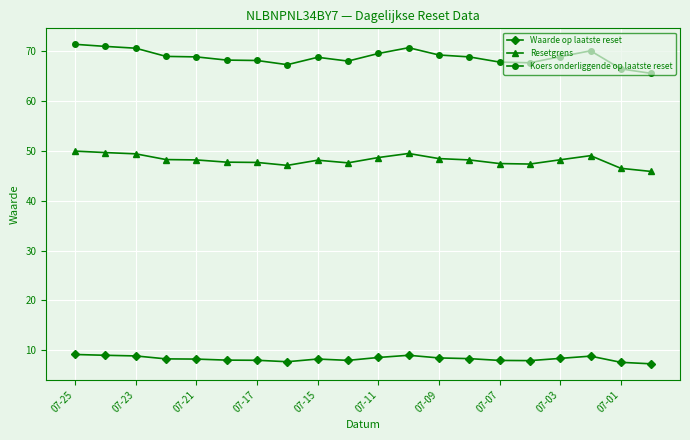

In Koers onderliggende op laatste reset, how many points are higher than both neighbors (excluding endpoints)?

3